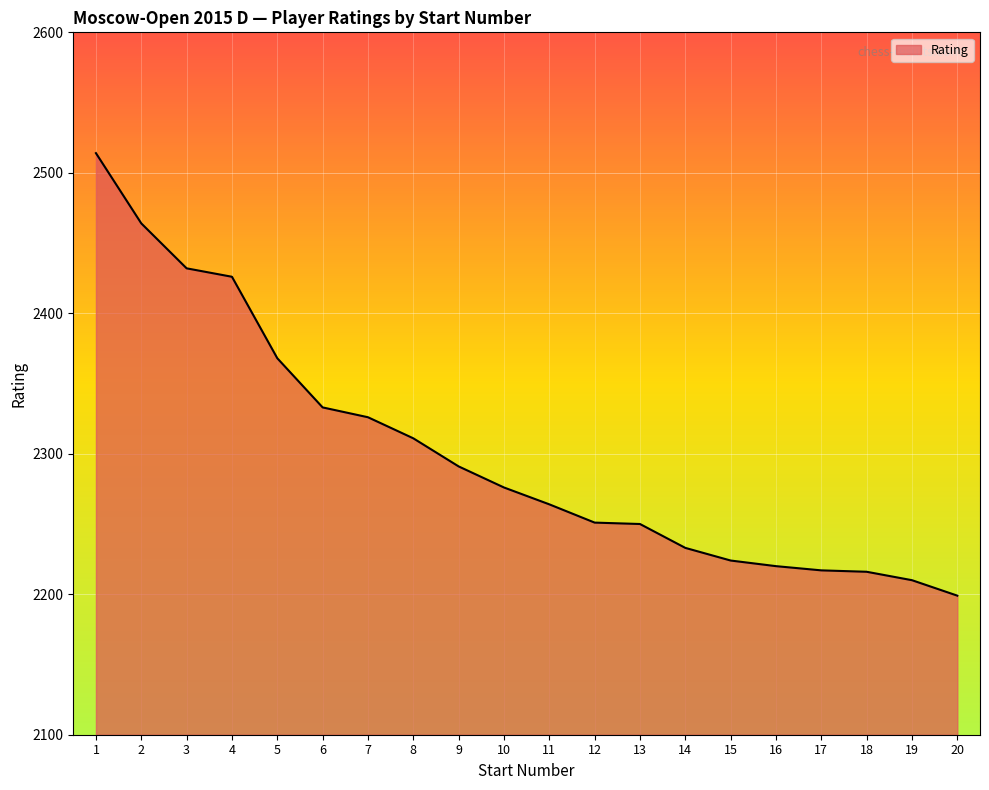

What is the change in value from 6 to 16?

-113